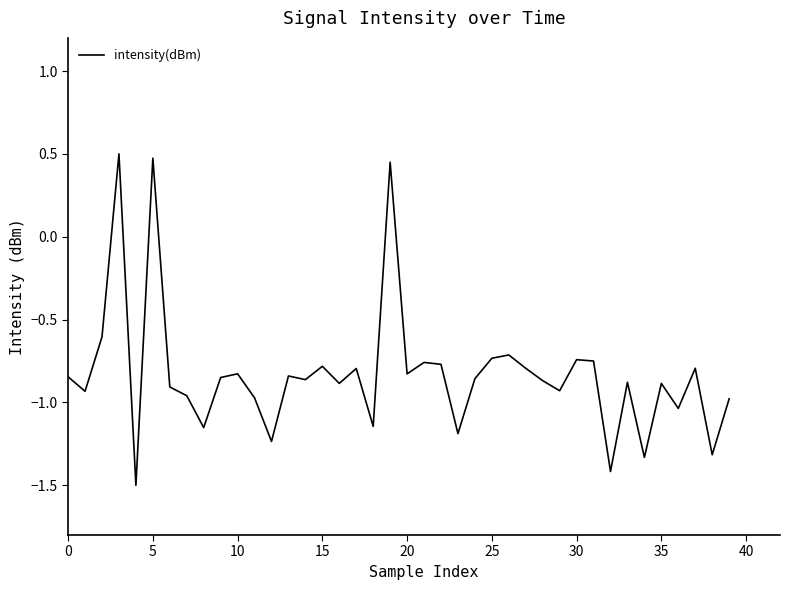

What is the maximum value shown in the chart?

0.5